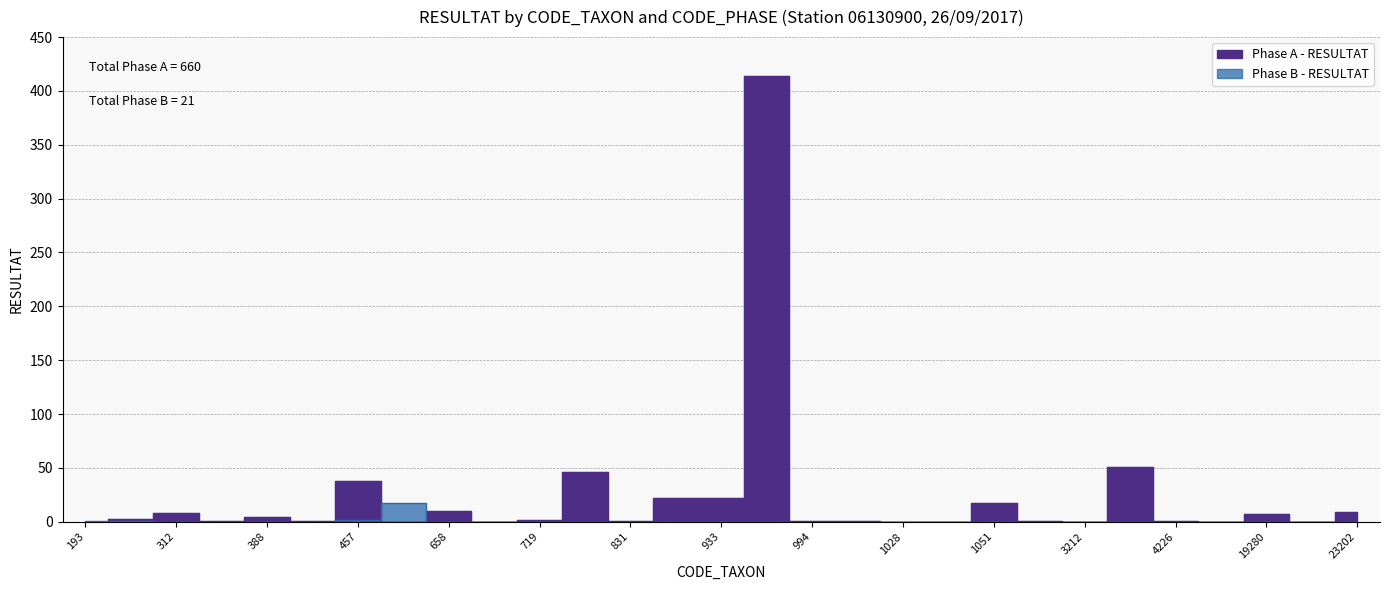

Which label corresponds to the largest value in the chart?

978